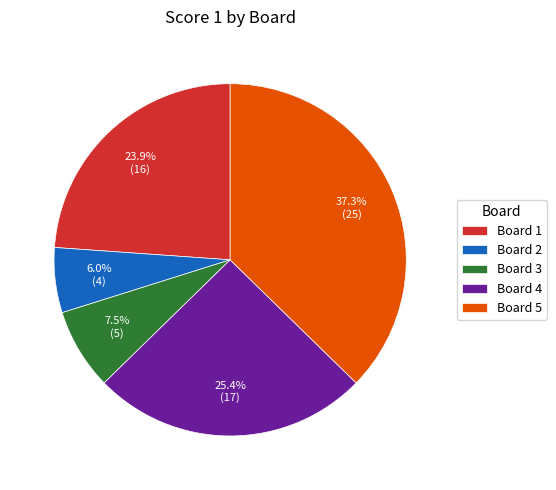

Is there a majority slice in this chart?

No